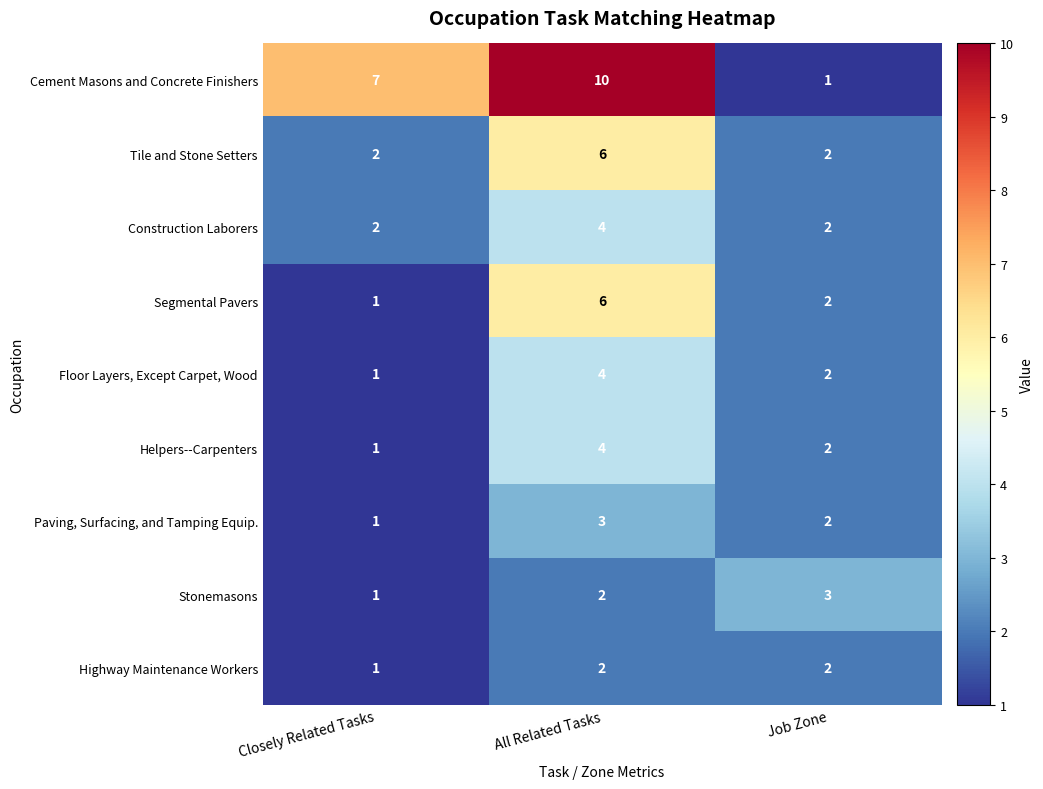

List the labels in order of Segmental Pavers value, largest first.

All Related Tasks, Job Zone, Closely Related Tasks